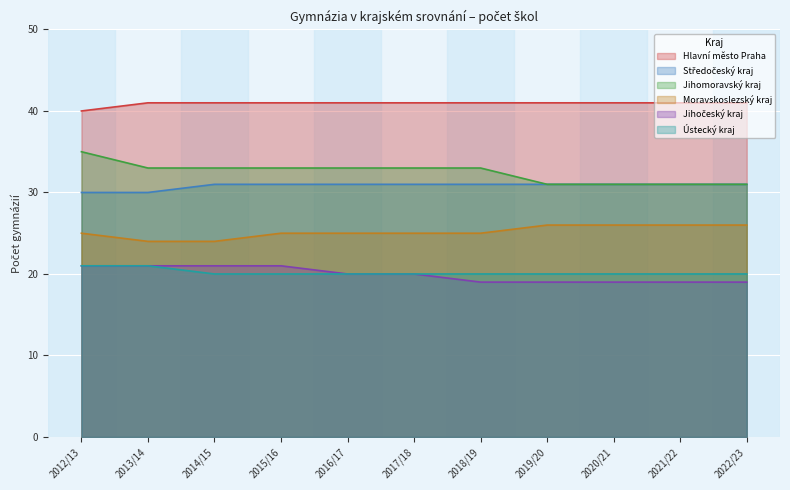

What is the maximum value for Ústecký kraj?

21